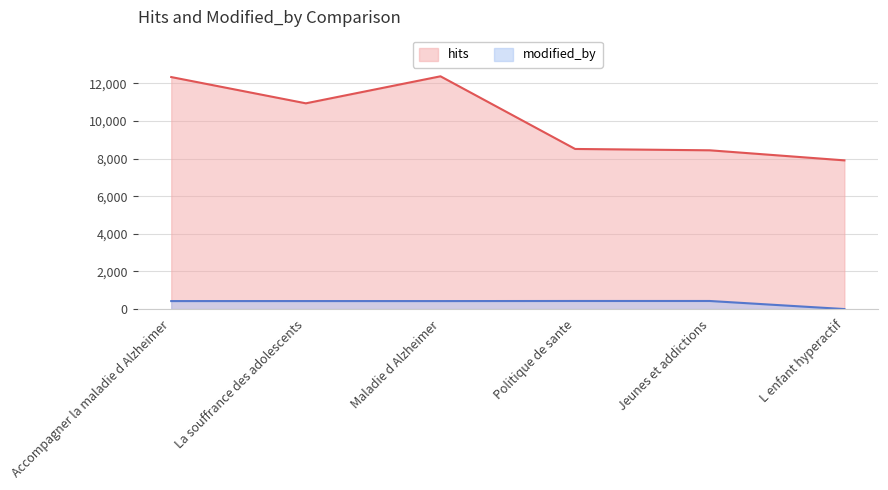

Is it true that modified_by equals 170 at La souffrance des adolescents?

False